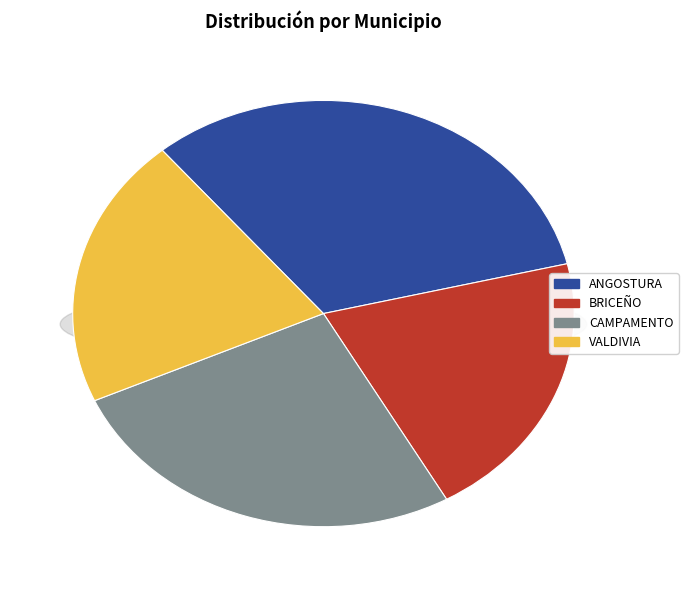

To the nearest percent, what percentage of the pie is BRICEÑO?

21%